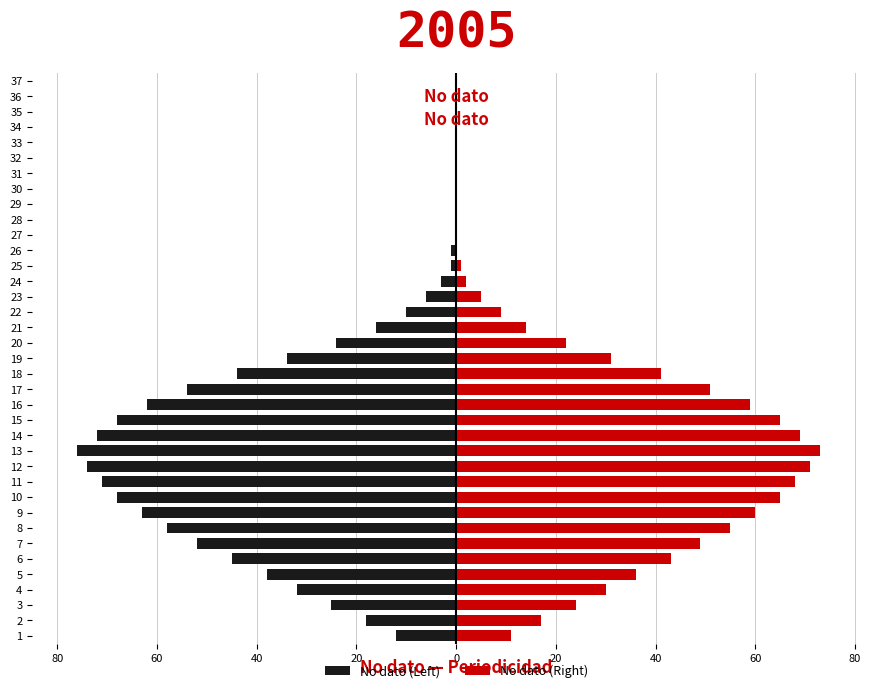

Reading right to left, transcribe all the data shown in this chart.

No dato (Left): 0	0	0	0	0	0	0	0	0	0	0	-1	-1	-3	-6	-10	-16	-24	-34	-44	-54	-62	-68	-72	-76	-74	-71	-68	-63	-58	-52	-45	-38	-32	-25	-18	-12
No dato (Right): 0	0	0	0	0	0	0	0	0	0	0	0	1	2	5	9	14	22	31	41	51	59	65	69	73	71	68	65	60	55	49	43	36	30	24	17	11